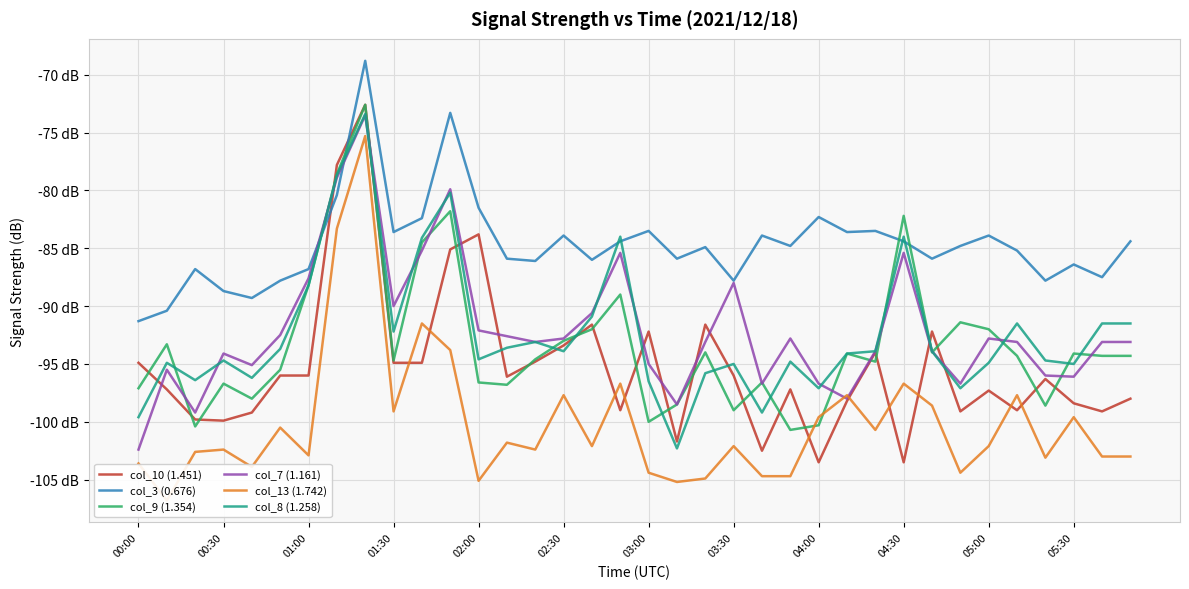

What are all the series names shown in the legend?

col_10 (1.451), col_3 (0.676), col_9 (1.354), col_7 (1.161), col_13 (1.742), col_8 (1.258)